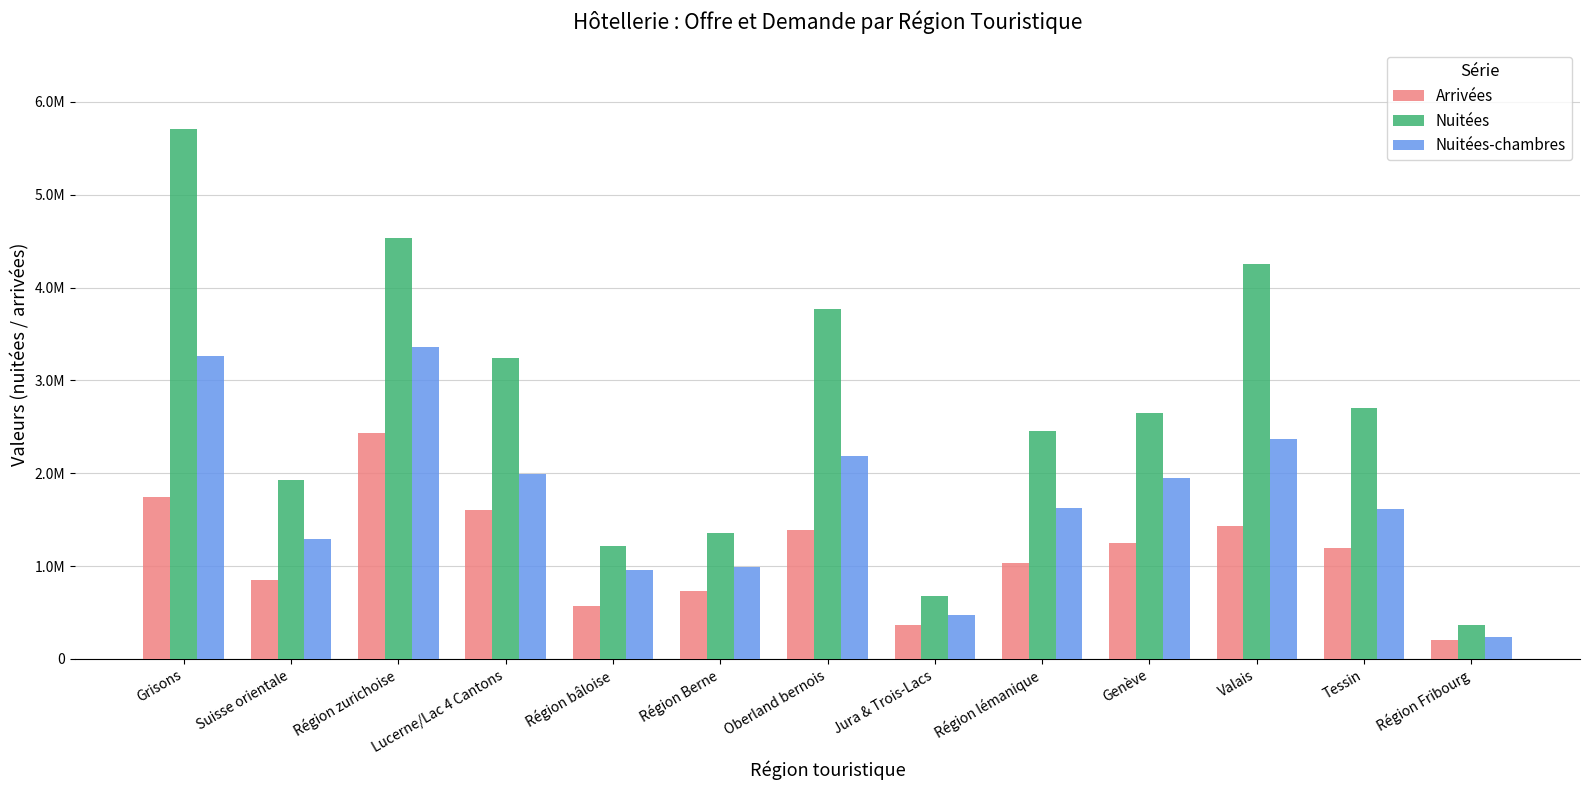

What is the spread (max minus min) of values at Suisse orientale?

1071488